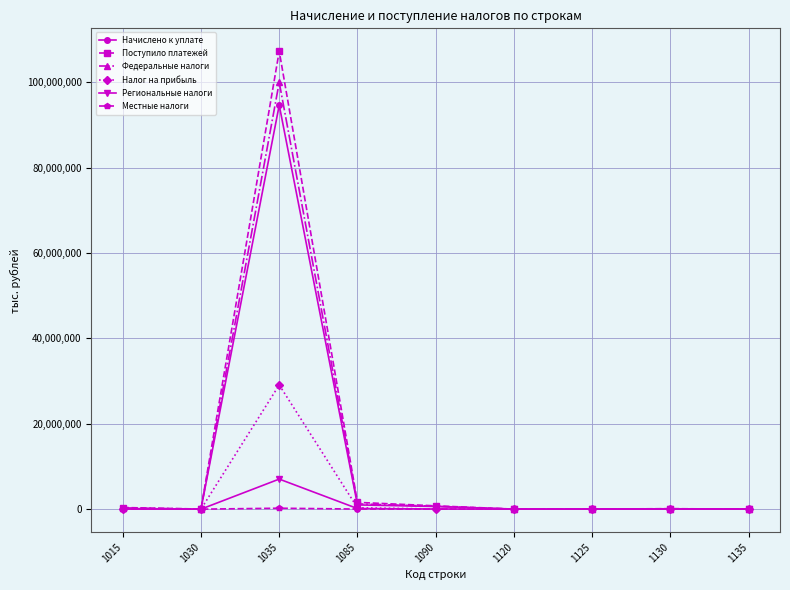

What is the spread (max minus min) of values at 1120?

10916